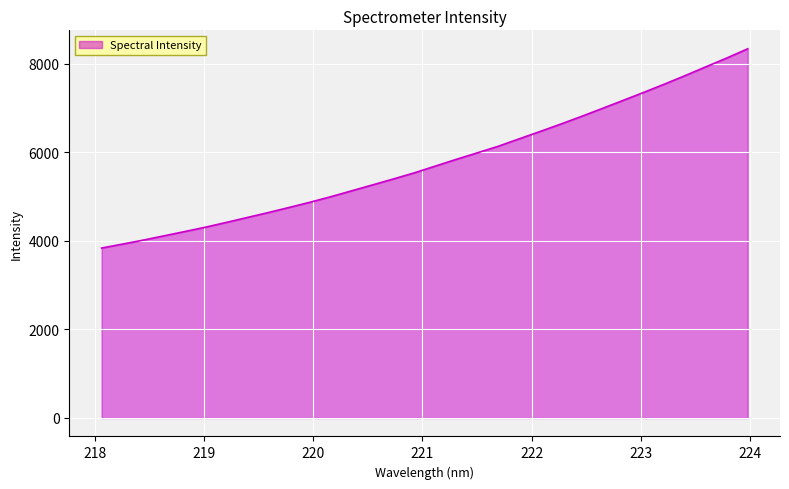

What is the difference between the maximum and minimum values?

4500.1